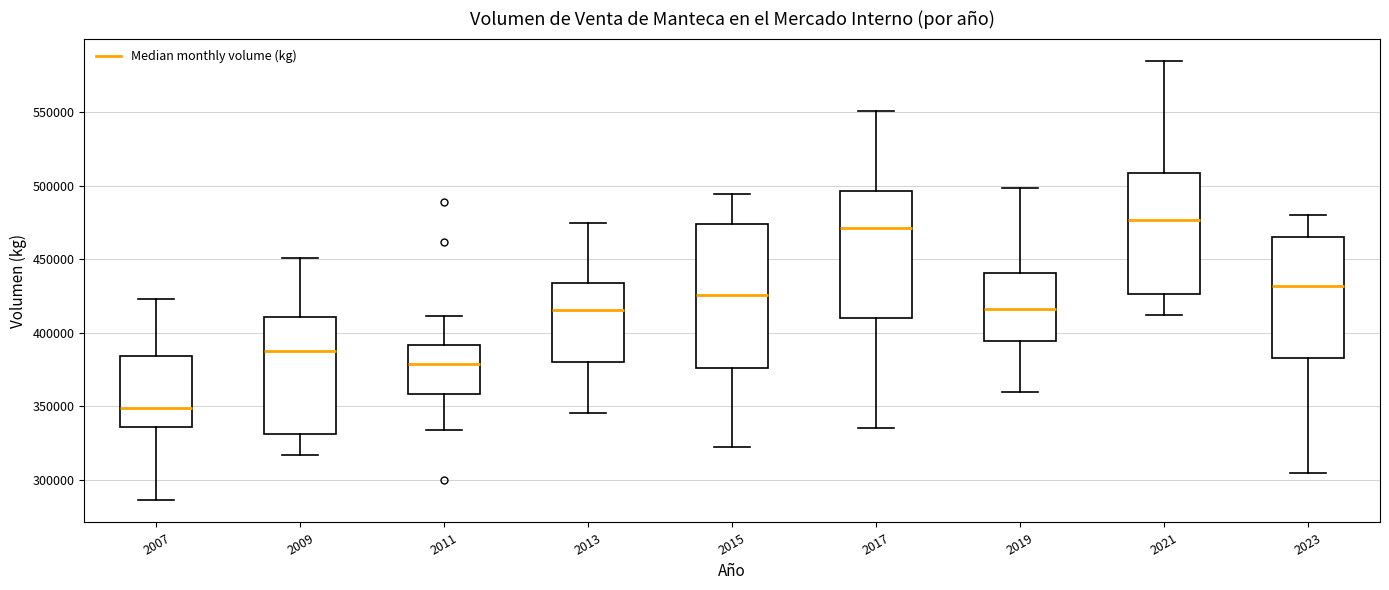

Reading left to right, read every box against the y-axis: the position of its median line, the range the box covers, and the ends of its whiskers. The values are not printed on the chart, so give them approximately, as read against the axis.

2007: median 350000, box 335000 to 385000, whiskers 285000 to 425000
2009: median 385000, box 330000 to 410000, whiskers 315000 to 450000
2011: median 380000, box 360000 to 390000, whiskers 335000 to 410000
2013: median 415000, box 380000 to 435000, whiskers 345000 to 475000
2015: median 425000, box 375000 to 475000, whiskers 325000 to 495000
2017: median 470000, box 410000 to 495000, whiskers 335000 to 550000
2019: median 415000, box 395000 to 440000, whiskers 360000 to 500000
2021: median 475000, box 425000 to 510000, whiskers 410000 to 585000
2023: median 430000, box 385000 to 465000, whiskers 305000 to 480000